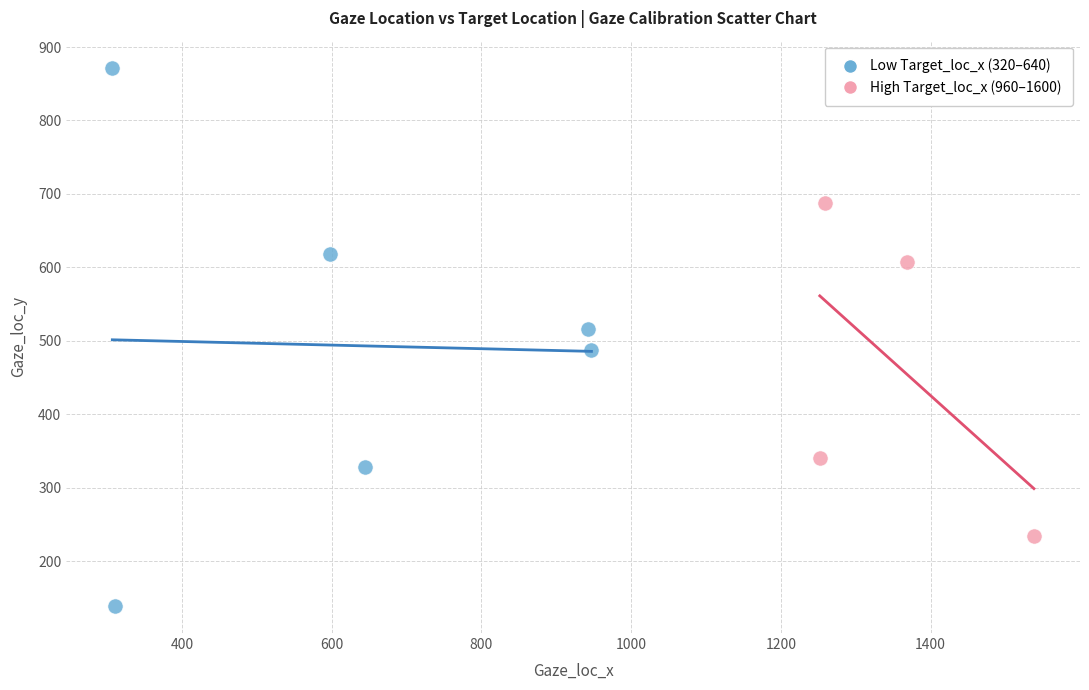

Which series contains the highest Y value?

Low Target_loc_x (320–640)